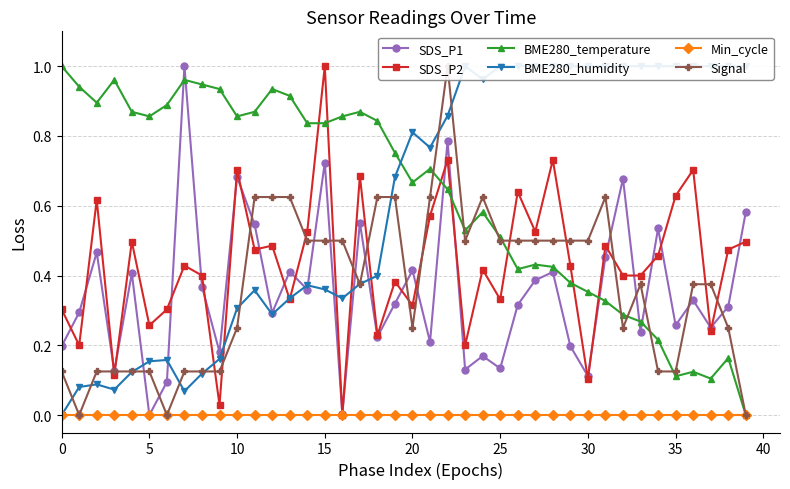

What is the label of the 36th point from the left?

35